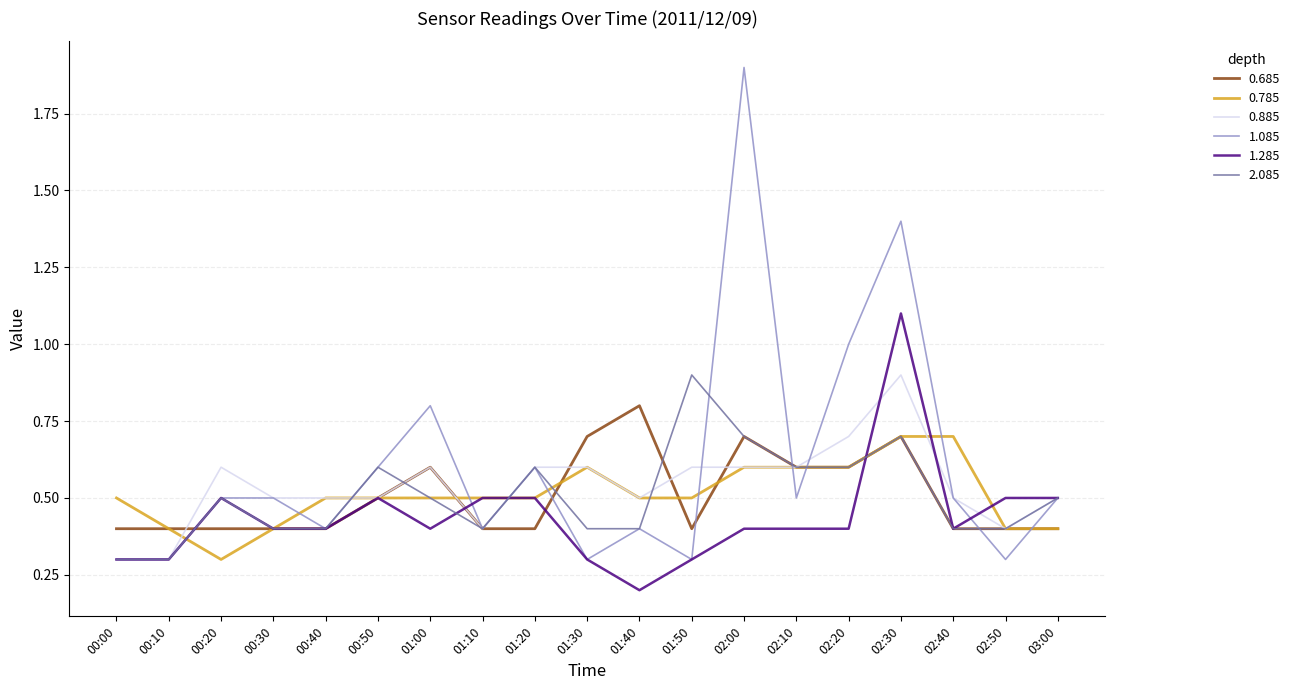

Which label corresponds to the smallest value in the chart?

01:40